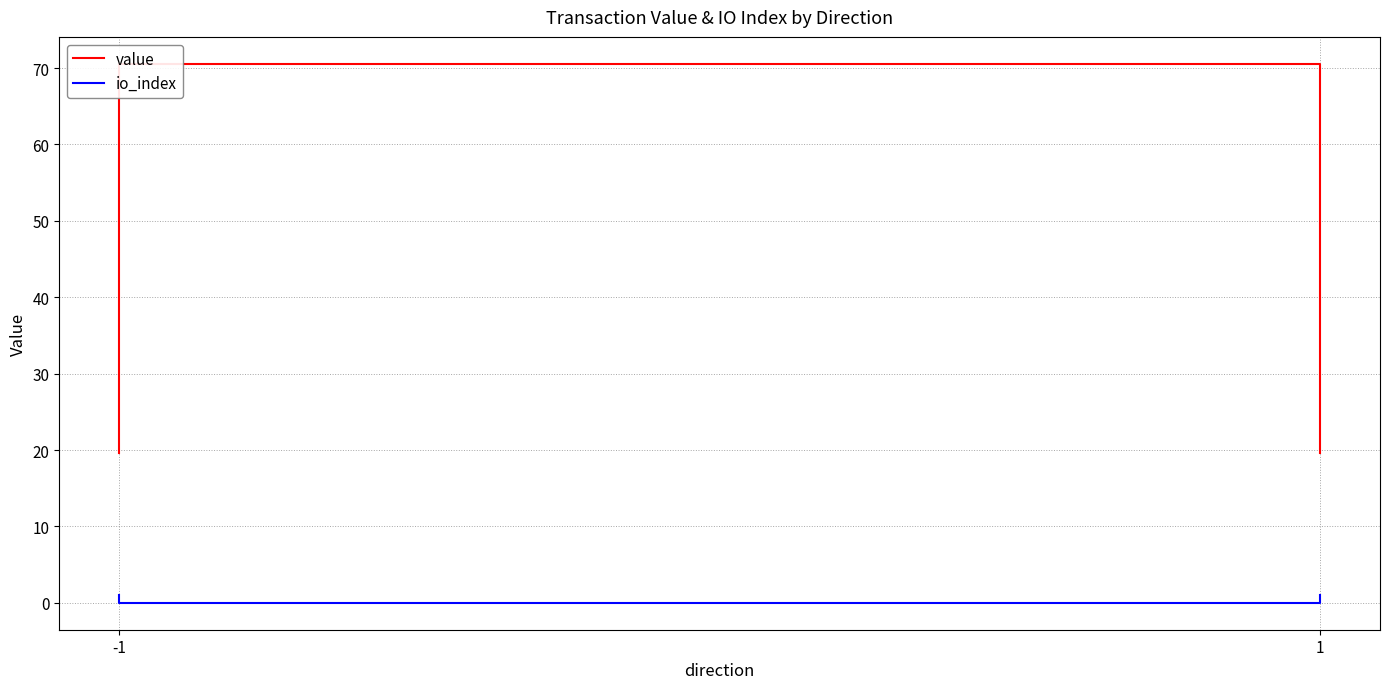

Which category has the highest value in the value series?

-1